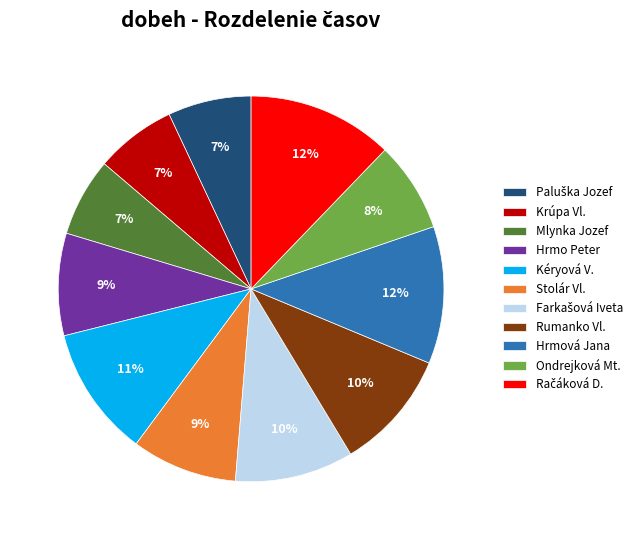

Do Ondrejková Mt. and Mlynka Jozef together represent more than half of the pie?

No